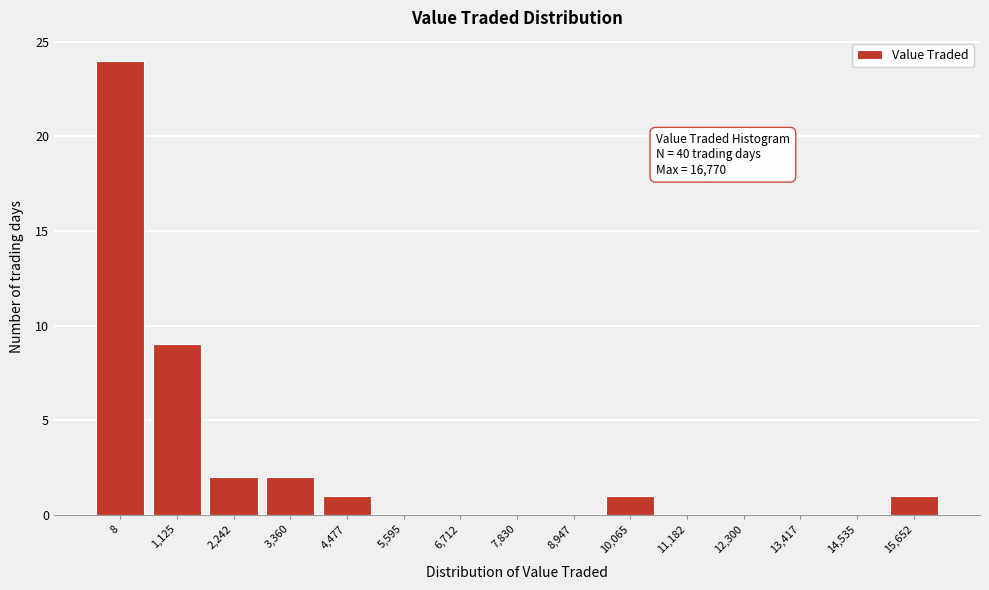

Reading right to left, extract all data points from this chart.

15,652=1	14,535=0	13,417=0	12,300=0	11,182=0	10,065=1	8,947=0	7,830=0	6,712=0	5,595=0	4,477=1	3,360=2	2,242=2	1,125=9	8=24